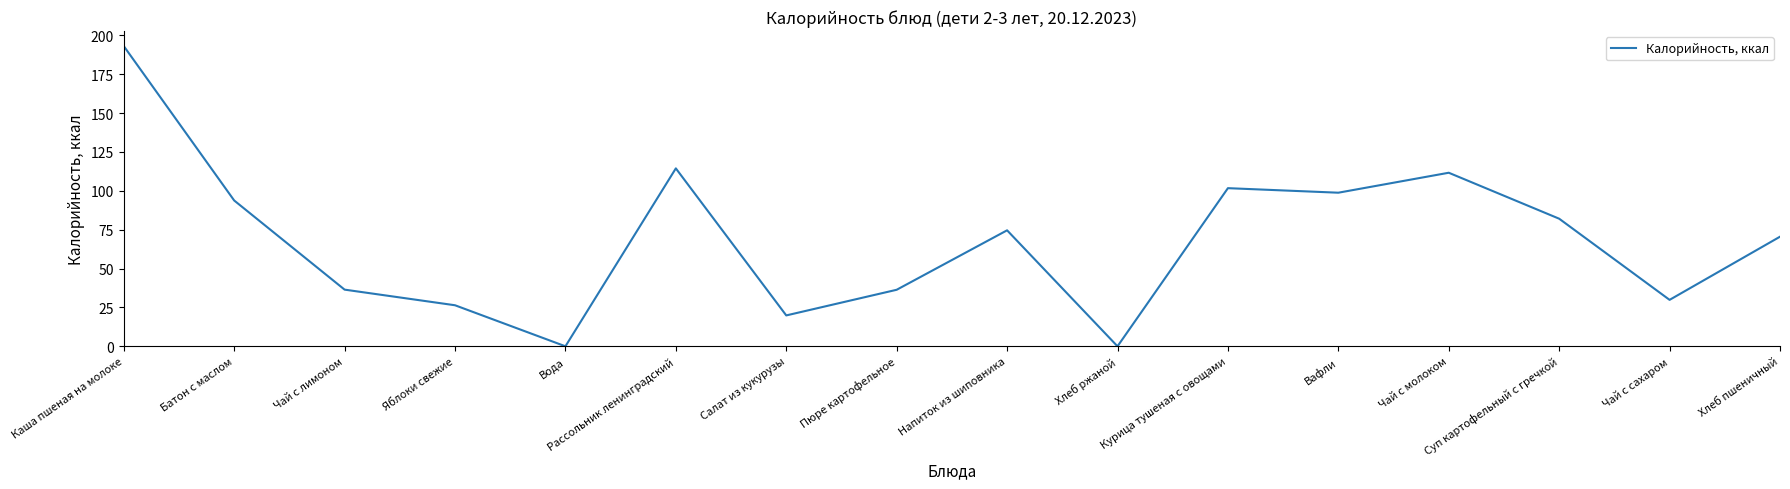

The value at Курица тушеная с овощами is 157.5. True or false?

False